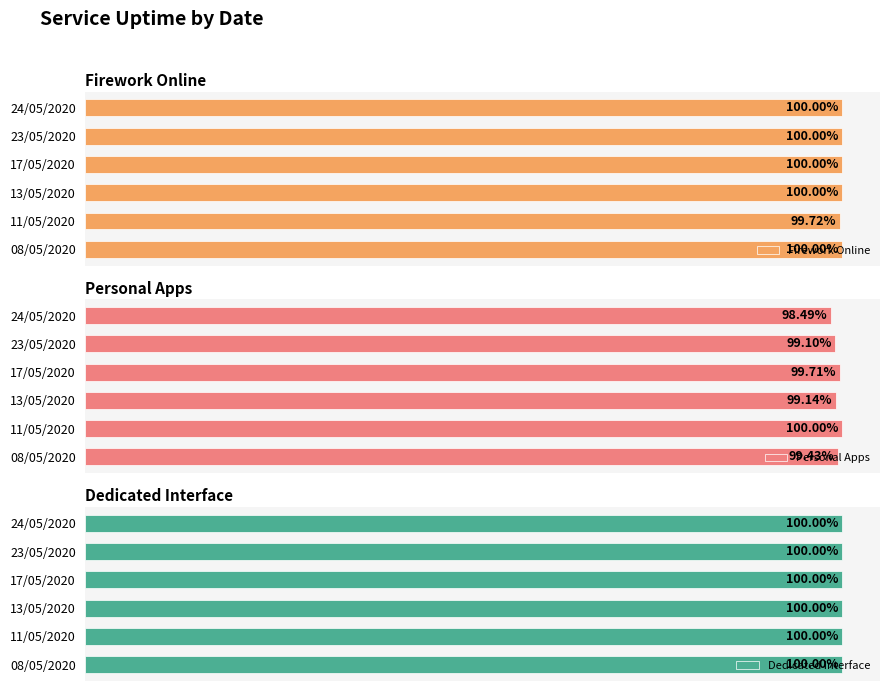

How many series are shown in this chart?

3